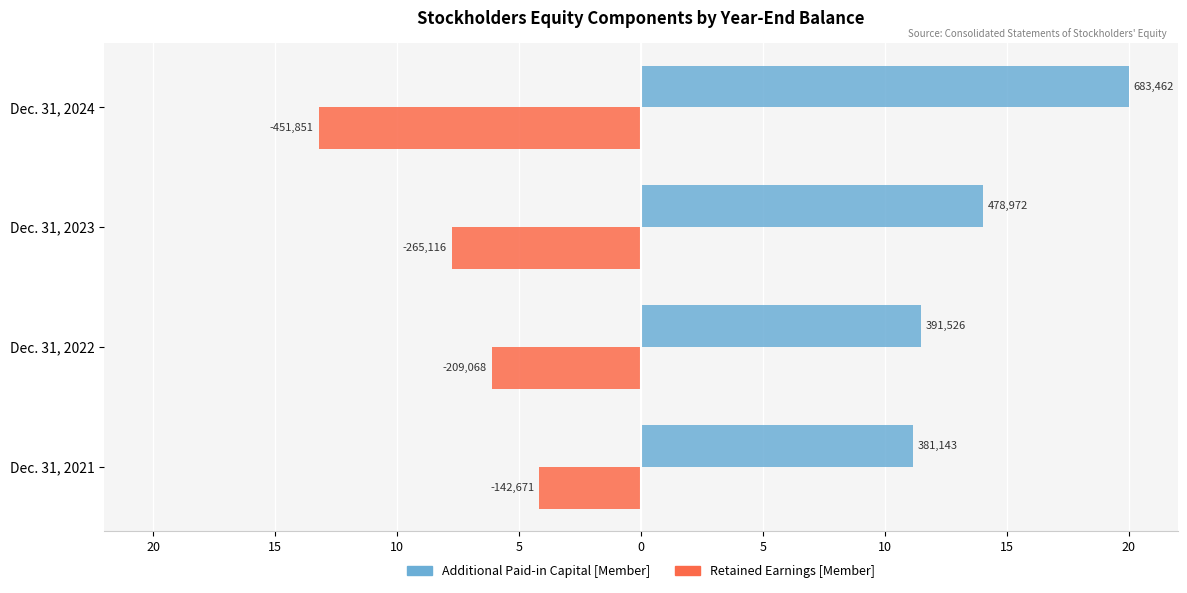

What are all the series names shown in the legend?

Additional Paid-in Capital [Member], Retained Earnings [Member]